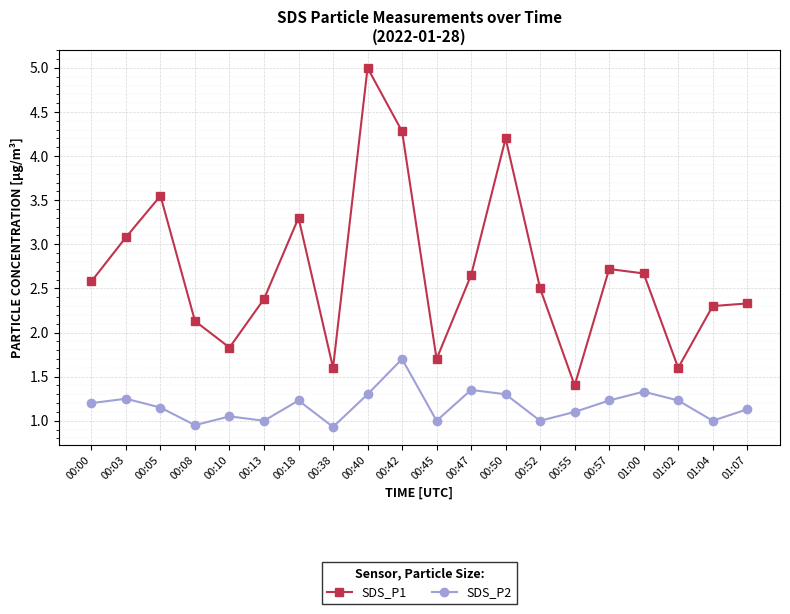

Which series has the largest range (max minus min)?

SDS_P1